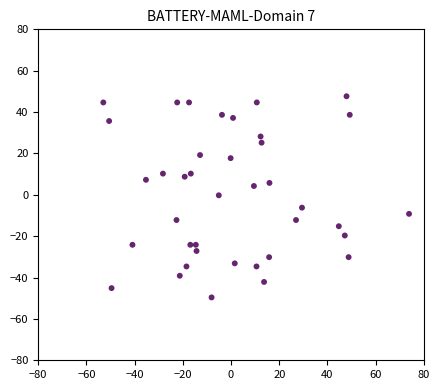

What is the range of Y values (max minus min)?

97.2